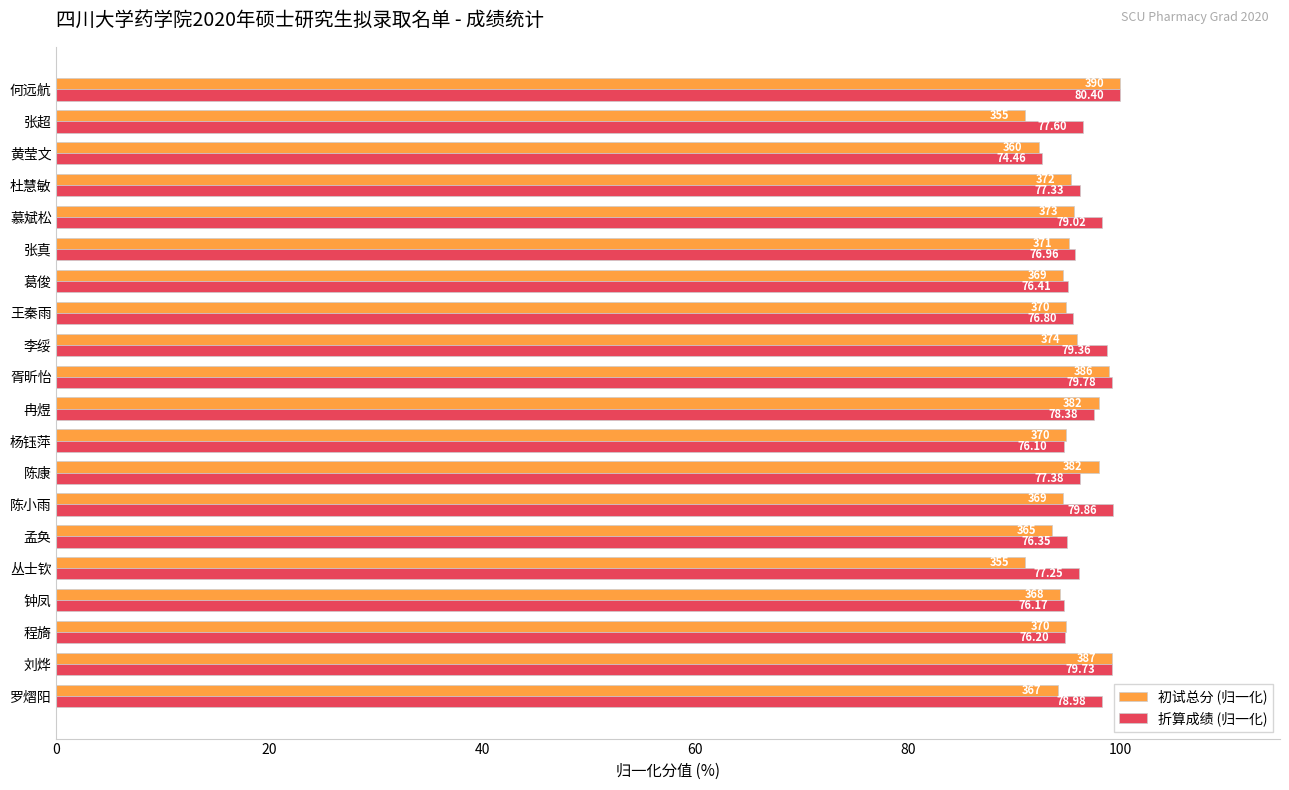

What are all the series names shown in the legend?

初试总分 (归一化), 折算成绩 (归一化)